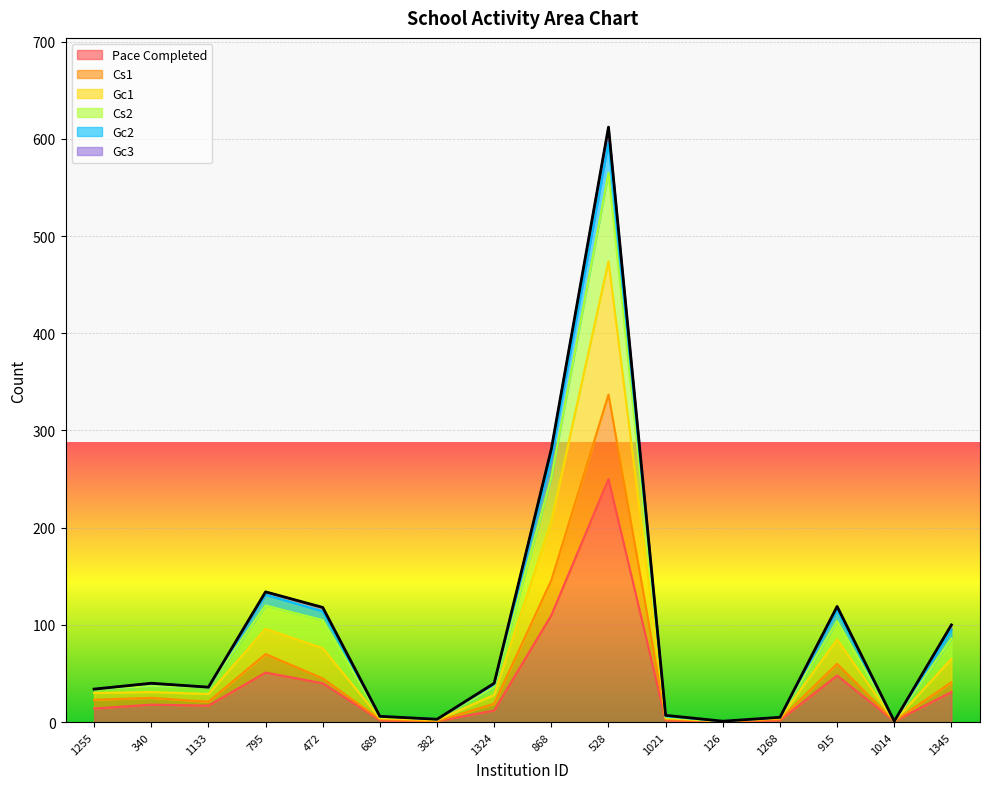

Rank the categories by Pace Completed value from highest to lowest.

528, 868, 795, 915, 472, 1345, 340, 1133, 1255, 1324, 689, 1021, 1268, 382, 126, 1014